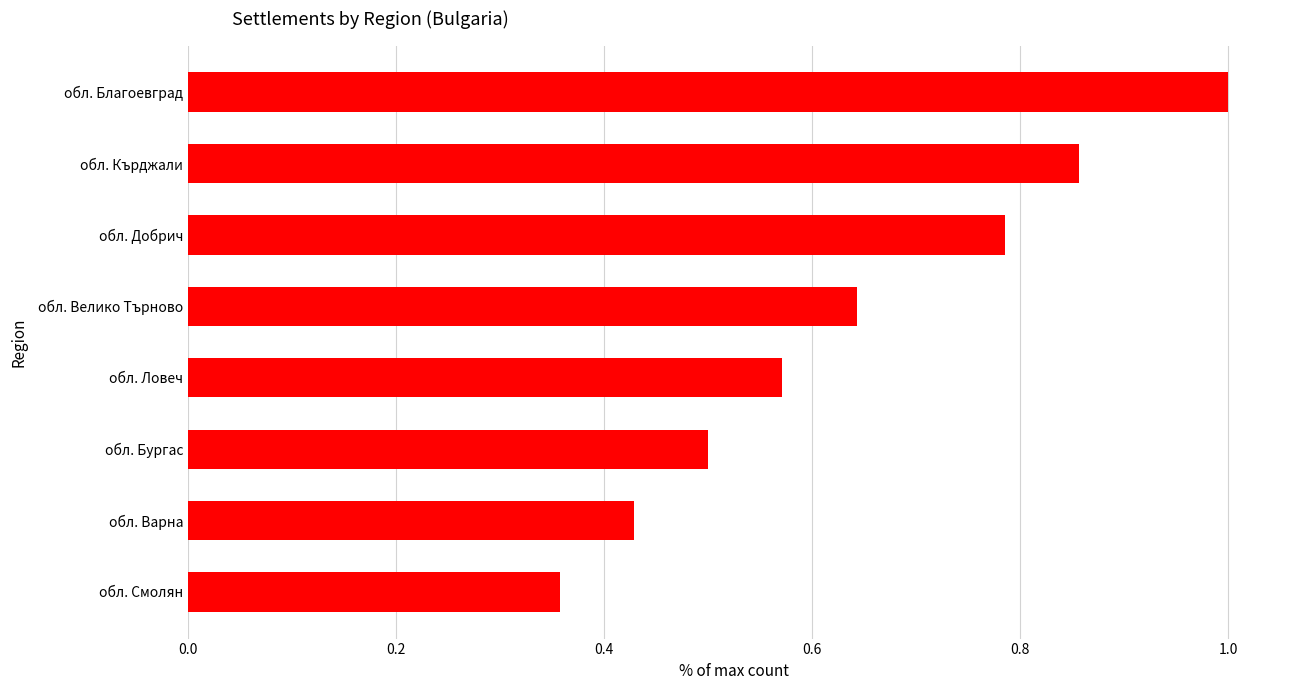

Is it true that the value at обл. Кърджали is 1.1?

False